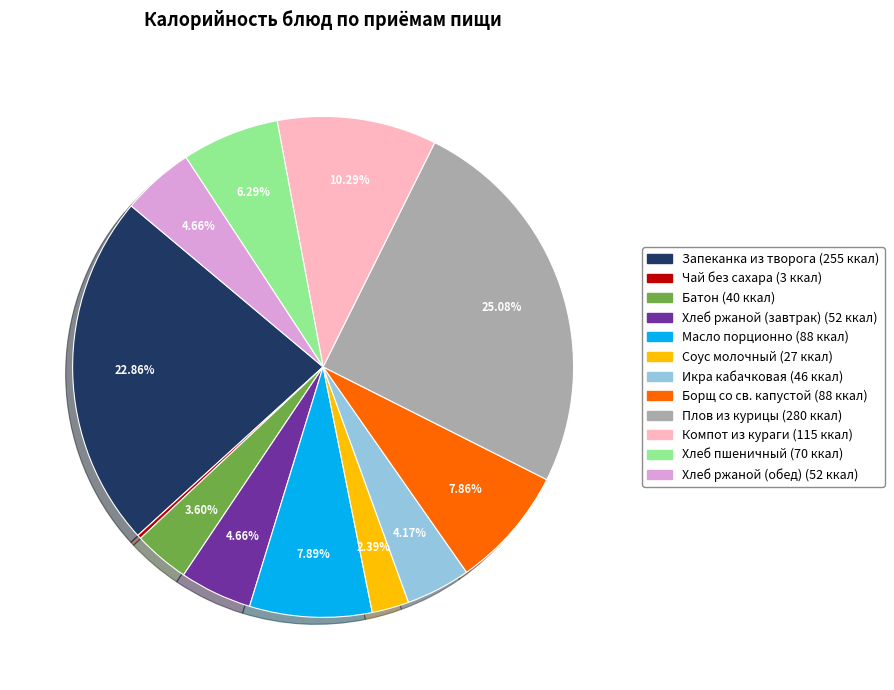

Does Хлеб ржаной (обед) account for over 50% of the chart?

No